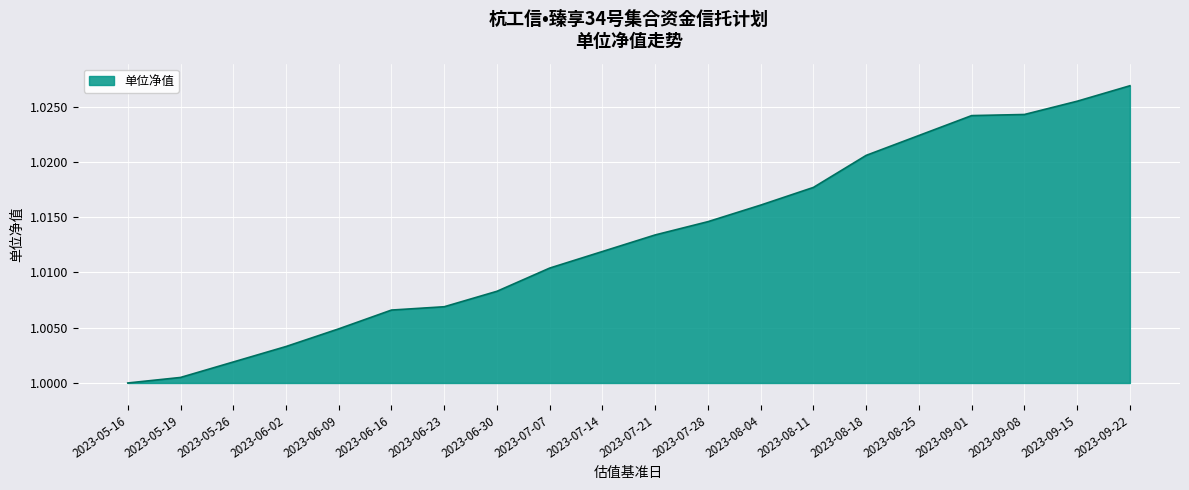

Which label corresponds to the largest value in the chart?

2023-09-22